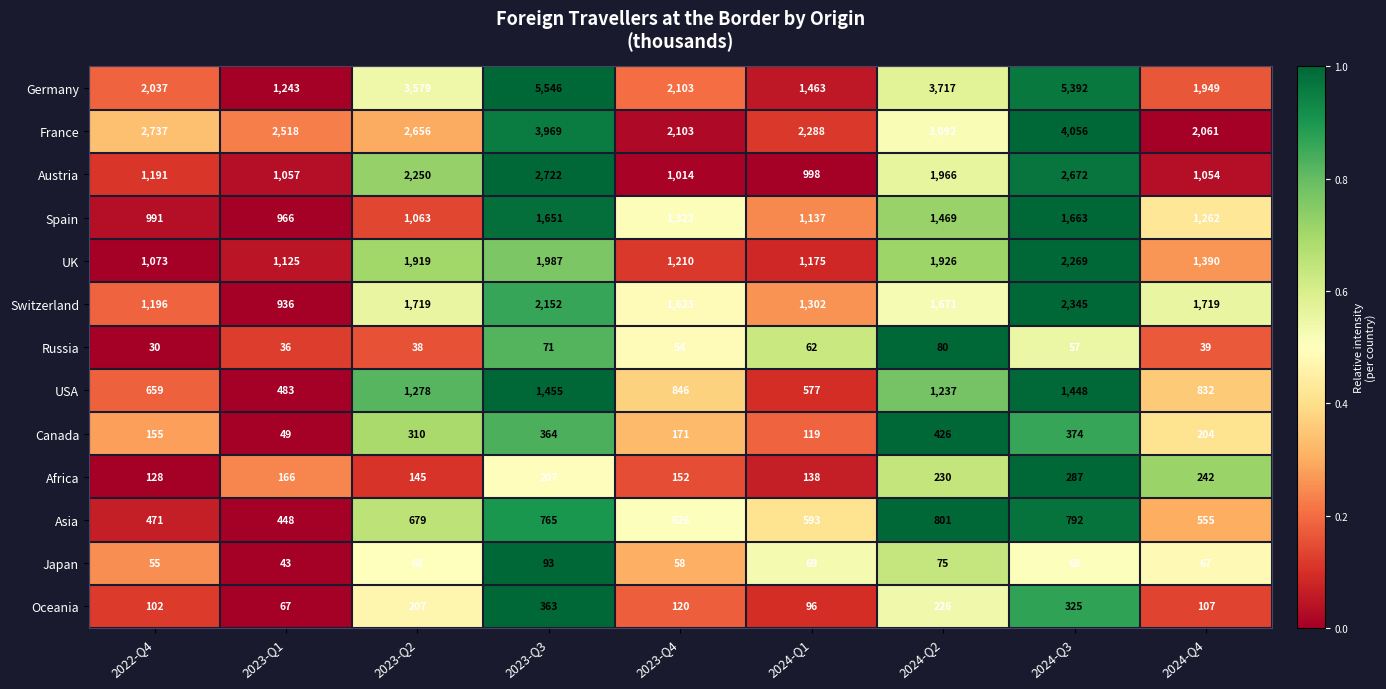

What is the total value across all series at 2023-Q4?

11403